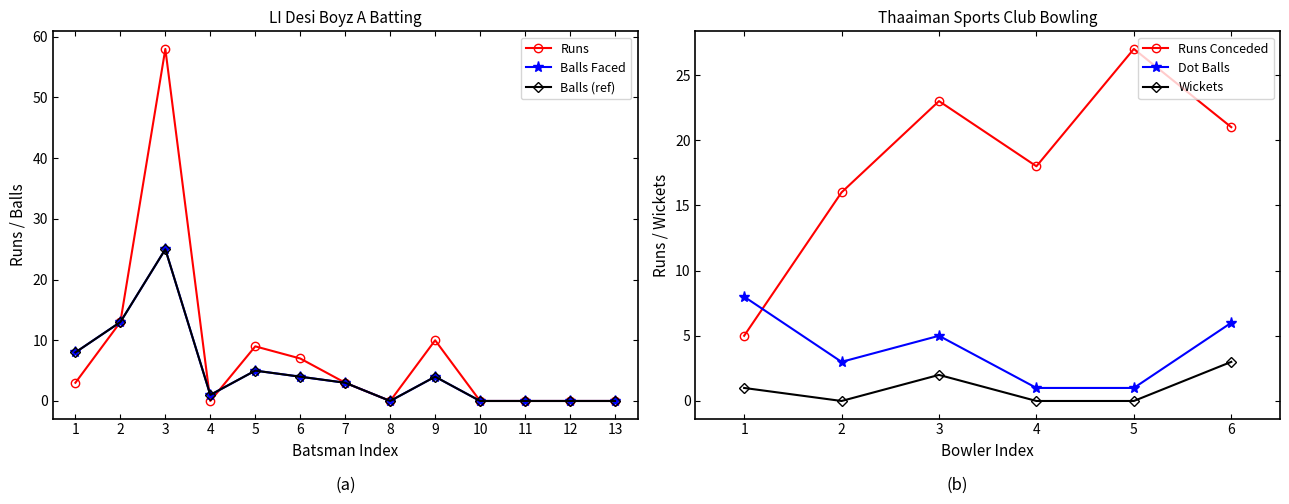

Rank the categories by Runs Conceded value from highest to lowest.

5, 3, 6, 4, 2, 1